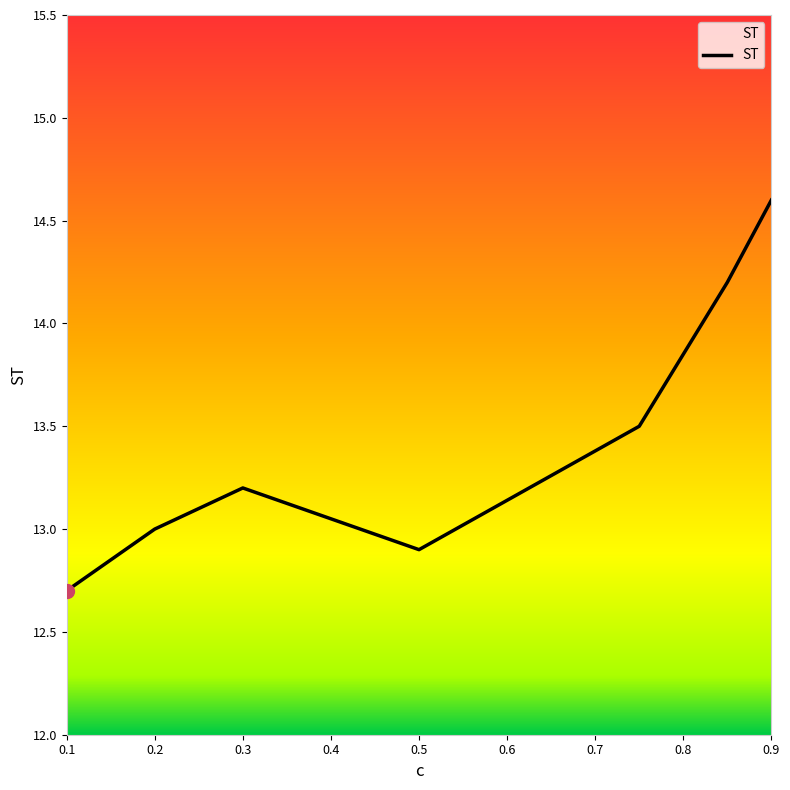

What is the sum of all values?

94.1